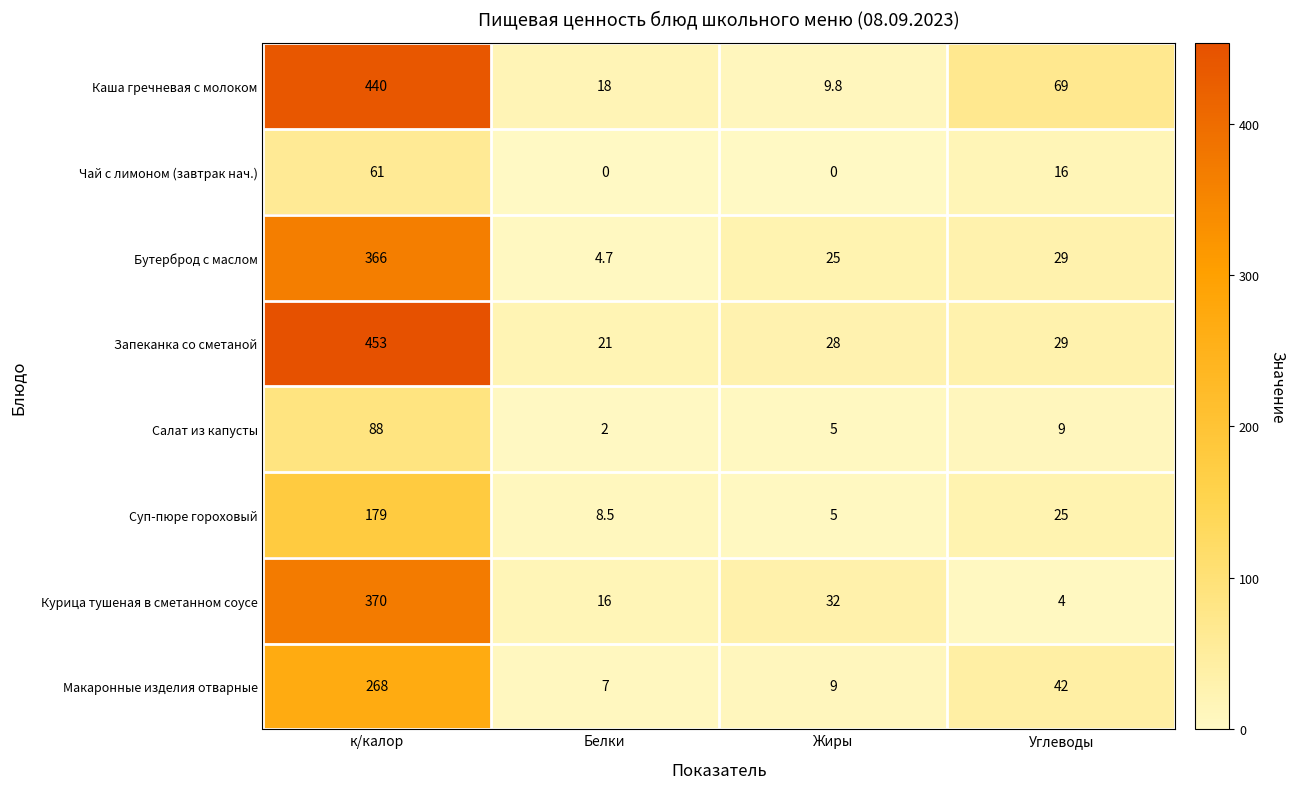

Is it true that Макаронные изделия отварные equals 42.0 at Углеводы?

True